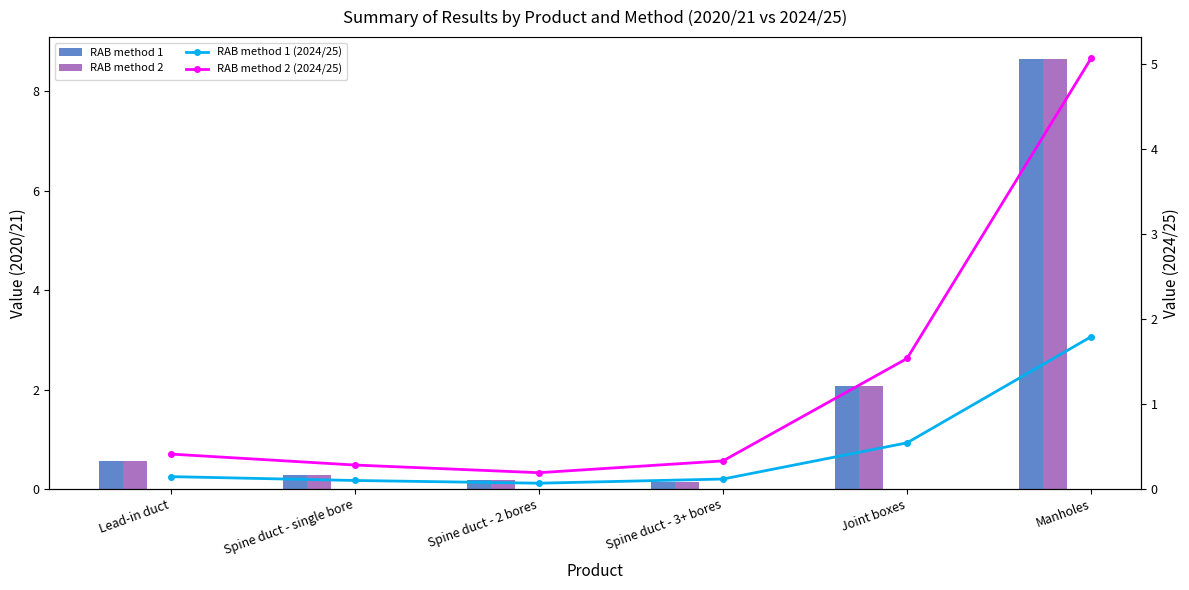

Which series has the largest total across all categories?

RAB method 1